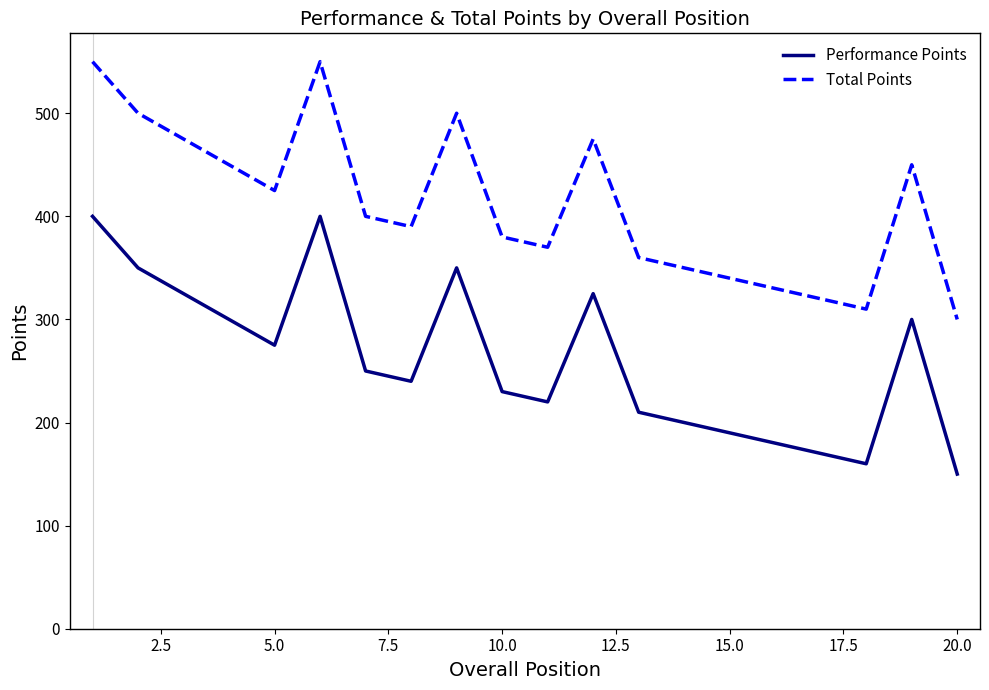

Which series has the largest total across all categories?

Total Points